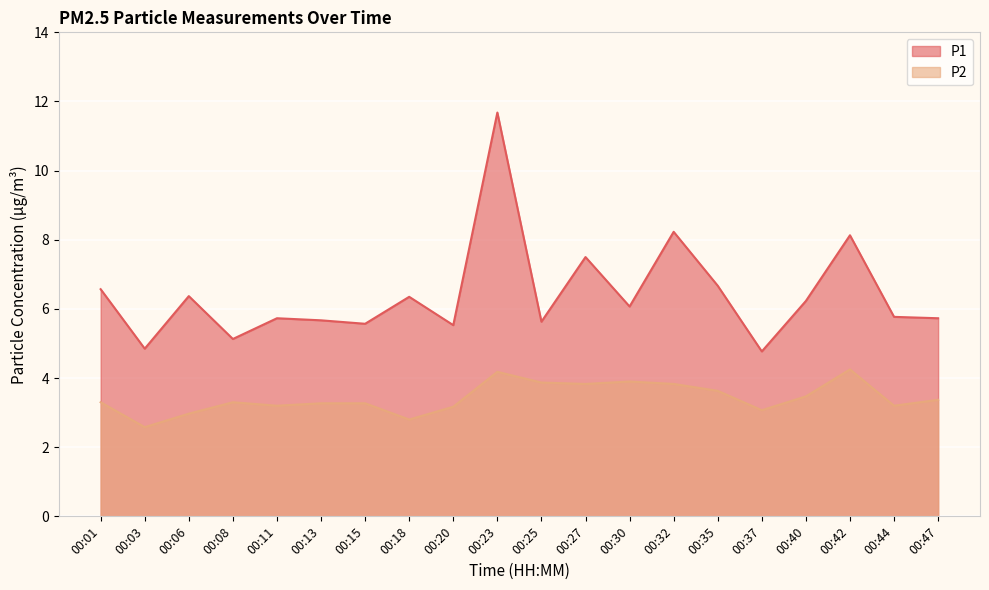

How many categories are shown in the chart?

20